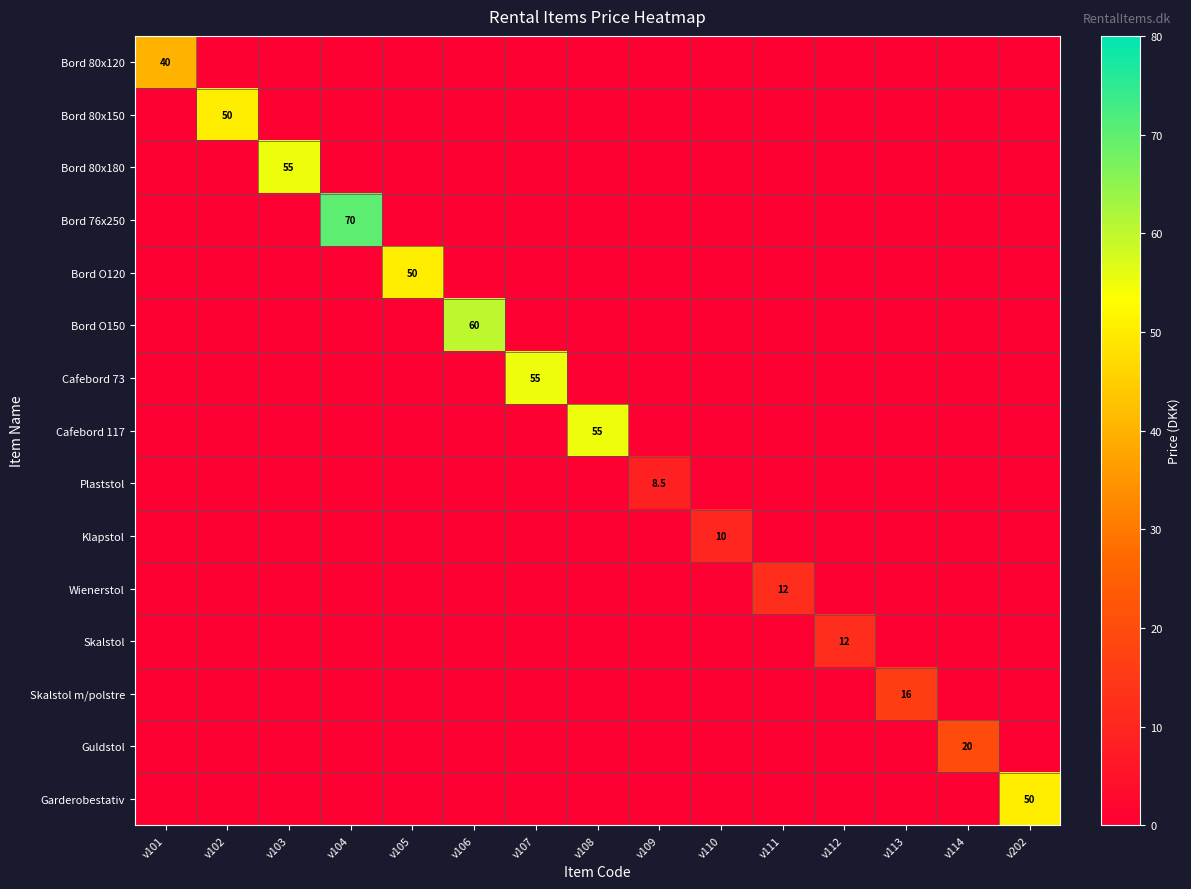

Is the value of Bord 80x120 at v105 greater than the value of Bord 80x180 at v102?

No